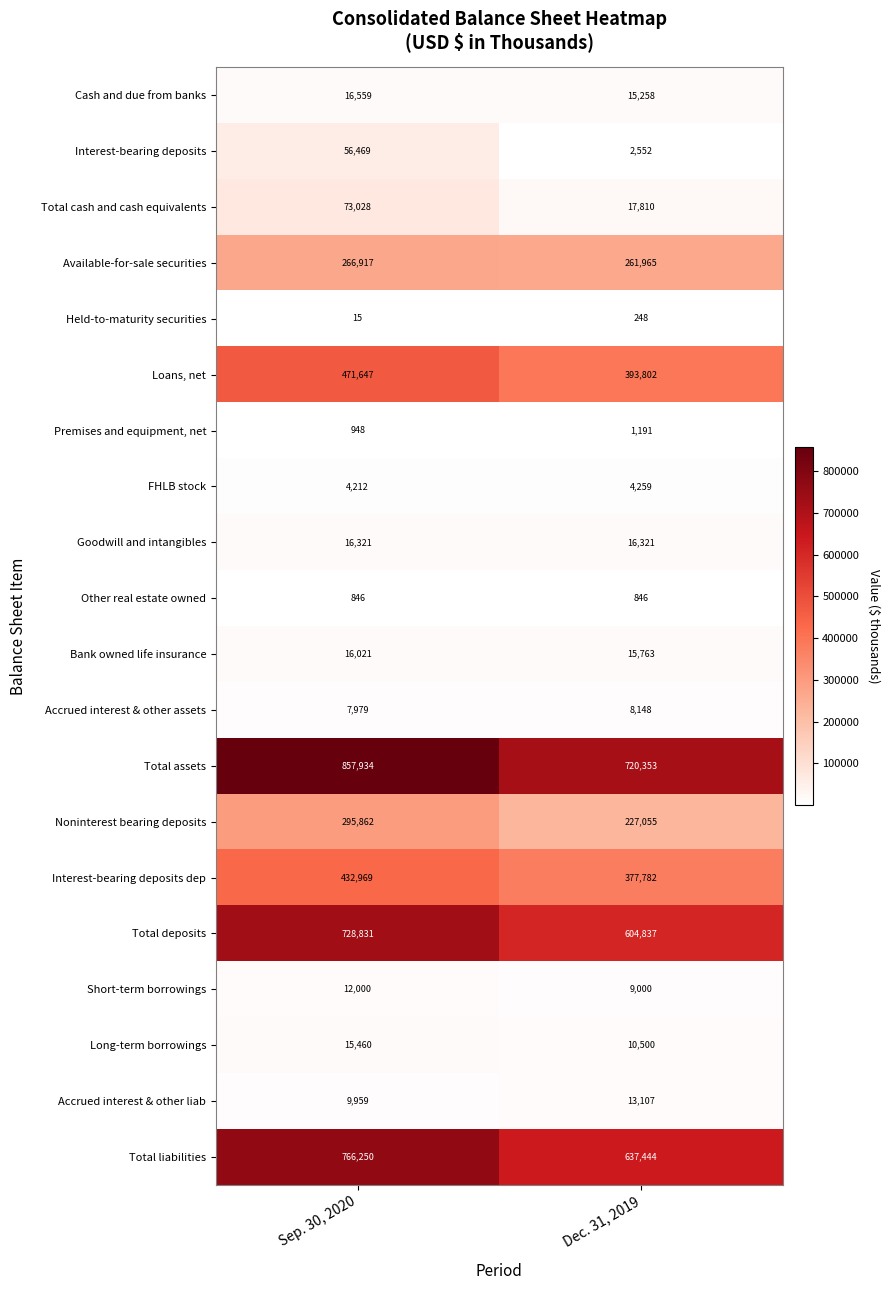

What value does the Total liabilities series have at Dec. 31, 2019, to the nearest 50?

637450